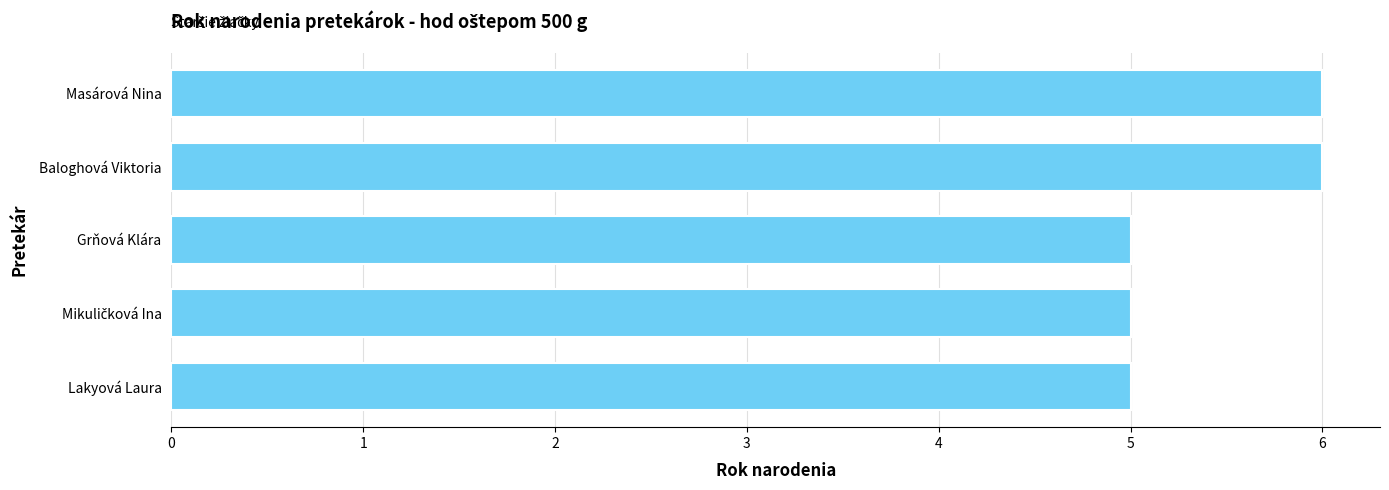

The value at Masárová Nina is 1. True or false?

False